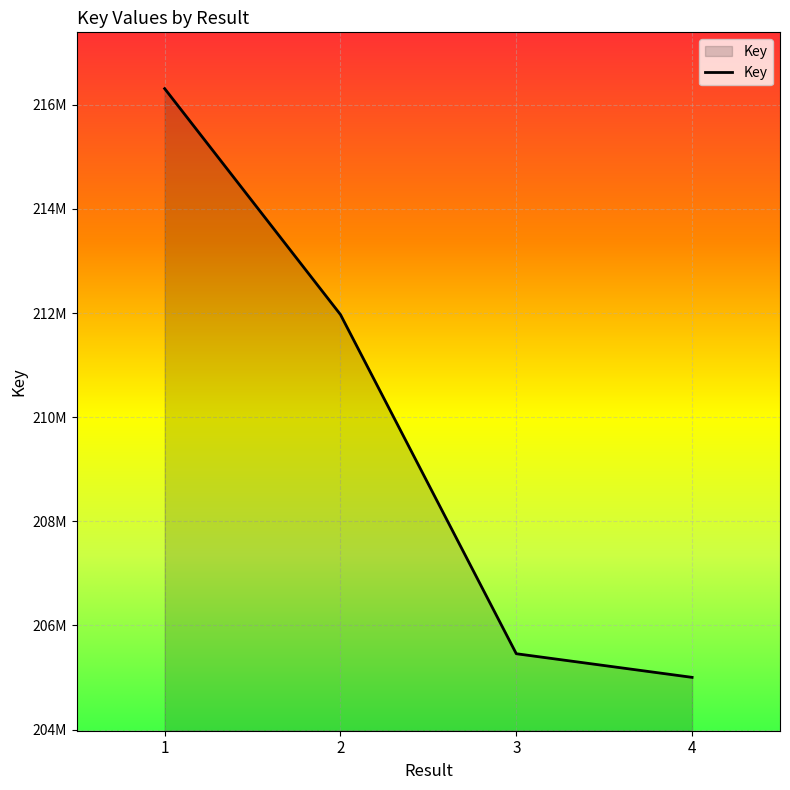

Is it true that the value at 3 is 115126847?

False